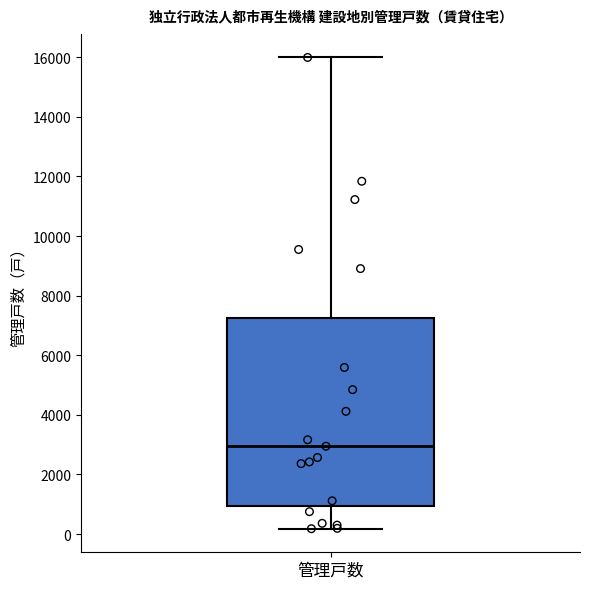

Where does the lower whisker of the box for 管理戸数 end on the y-axis? The values are not printed on the chart, so give them approximately, as read against the axis.

200